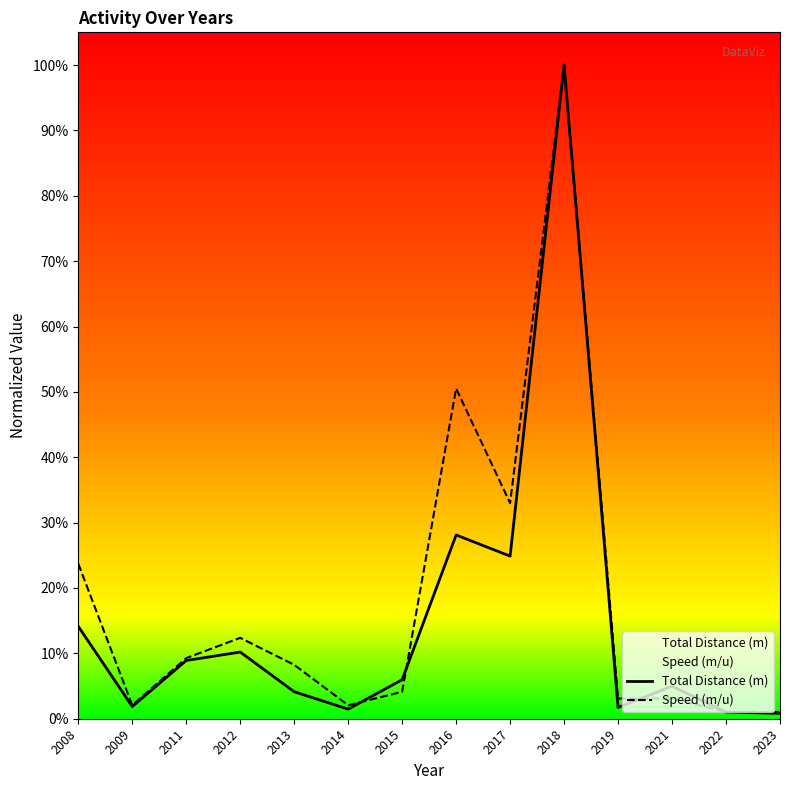

True or false: Total Distance (m) has a value of 1.4 at 2018.

False